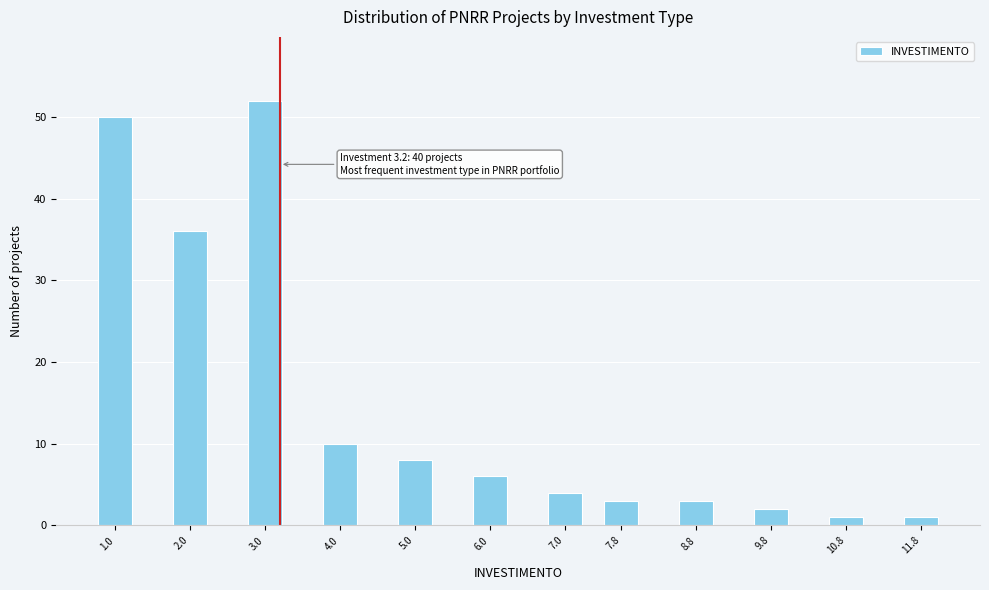

Reading left to right, list all the values displayed in this chart.

50	36	52	10	8	6	4	3	3	2	1	1